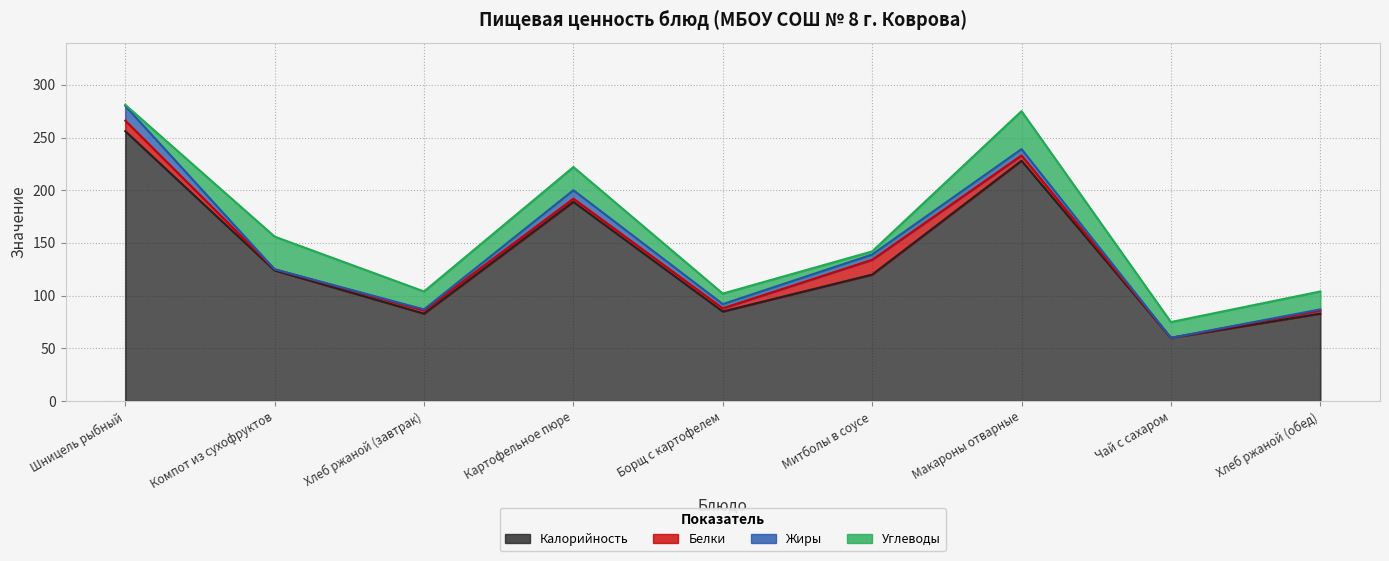

Reading left to right, what are all the values shown in this chart?

Калорийность: Шницель рыбный=256	Компот из сухофруктов=124	Хлеб ржаной (завтрак)=83	Картофельное пюре=189	Борщ с картофелем=85	Митболы в соусе=120	Макароны отварные=228	Чай с сахаром=60	Хлеб ржаной (обед)=83
Белки: Шницель рыбный=10	Компот из сухофруктов=1	Хлеб ржаной (завтрак)=3	Картофельное пюре=3	Борщ с картофелем=3	Митболы в соусе=14	Макароны отварные=5	Чай с сахаром=0	Хлеб ржаной (обед)=3
Жиры: Шницель рыбный=14	Компот из сухофруктов=0	Хлеб ржаной (завтрак)=1	Картофельное пюре=8	Борщ с картофелем=4	Митболы в соусе=5	Макароны отварные=6	Чай с сахаром=0	Хлеб ржаной (обед)=1
Углеводы: Шницель рыбный=1	Компот из сухофруктов=31	Хлеб ржаной (завтрак)=17	Картофельное пюре=22	Борщ с картофелем=10	Митболы в соусе=3	Макароны отварные=36	Чай с сахаром=15	Хлеб ржаной (обед)=17